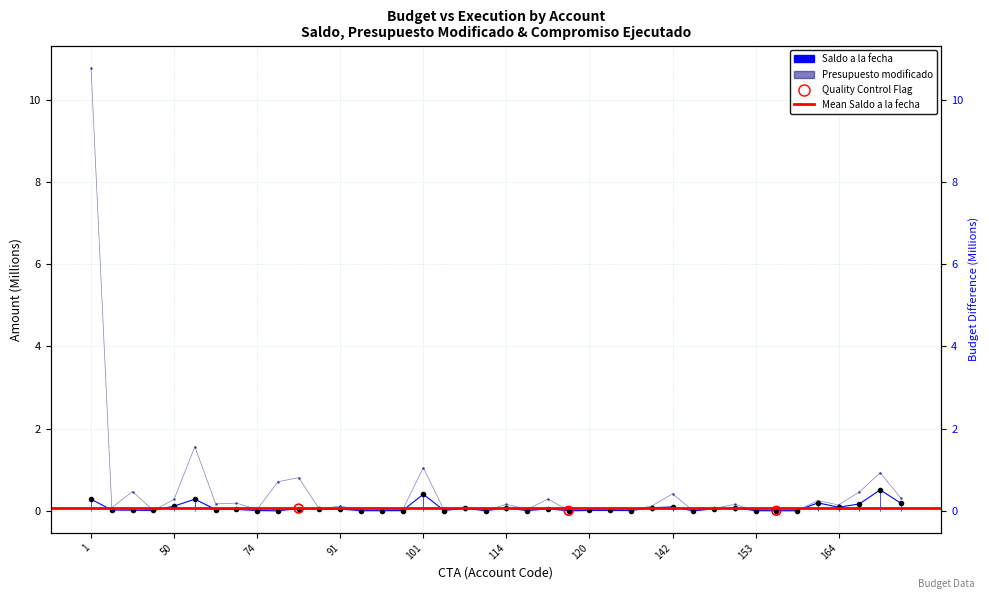

Which series reaches the minimum Y coordinate?

Saldo a la fecha